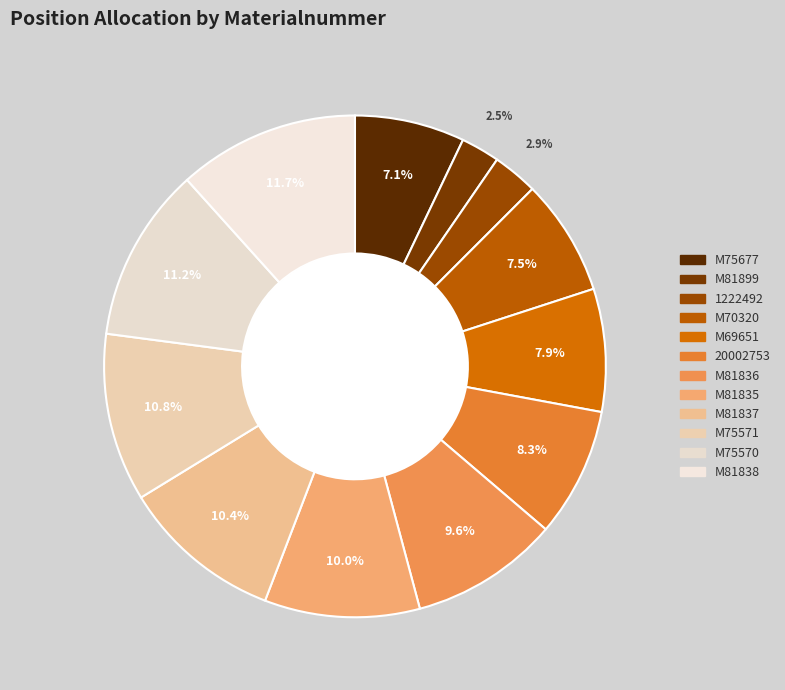

Is M81836 the majority of the pie?

No